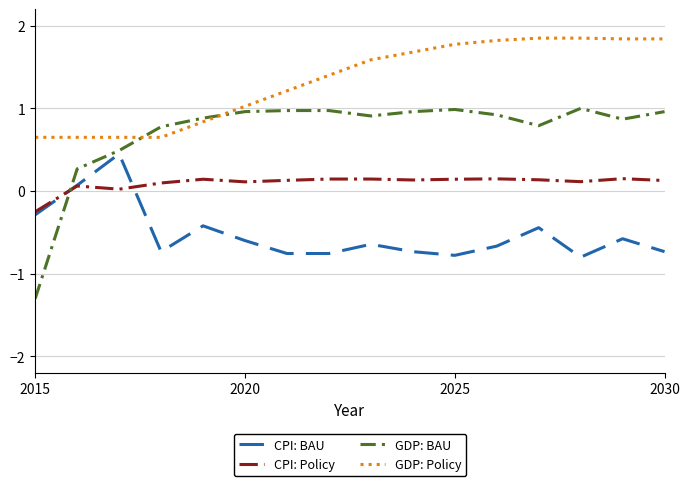

What is the minimum value shown in the chart?

-1.3